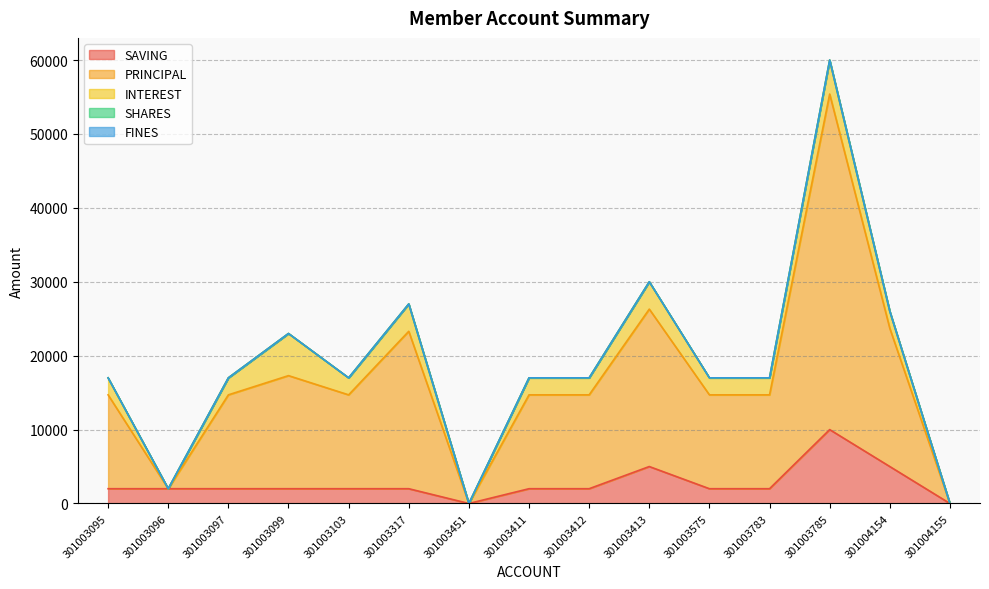

Count the number of data series in this chart.

5